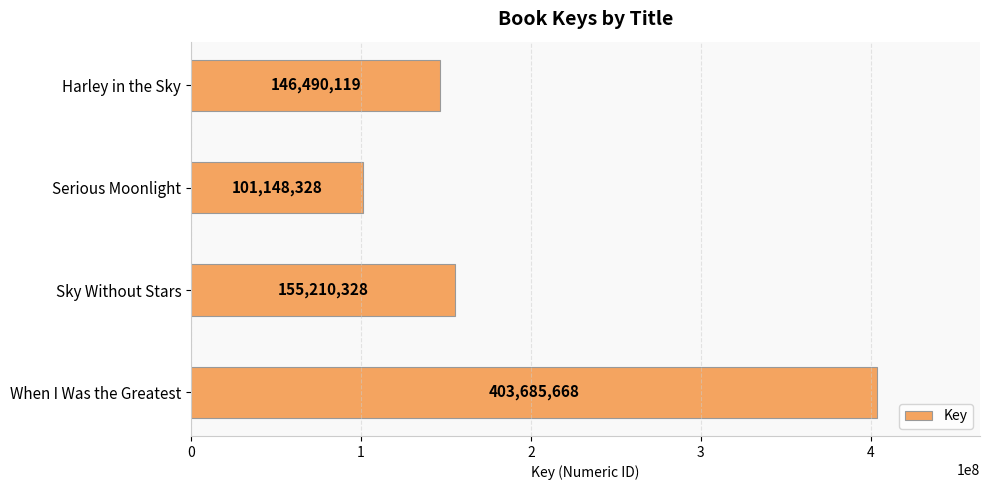

What is the difference between the second highest and second lowest values?

8720209